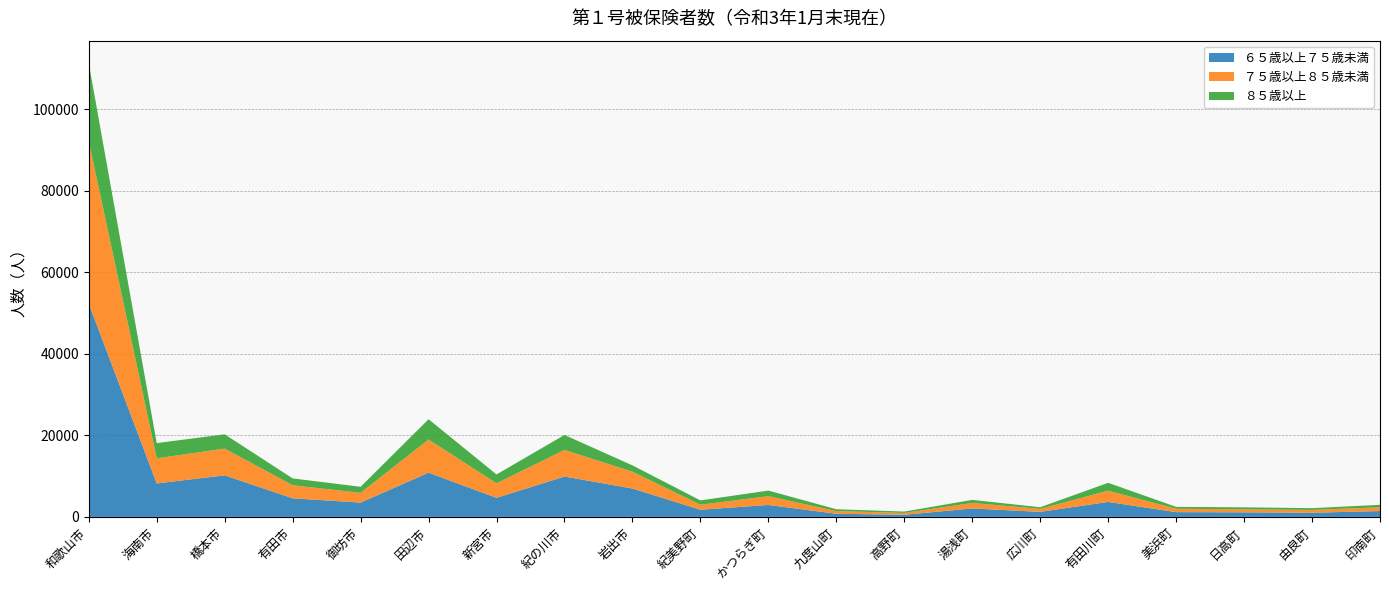

Reading left to right, what are all the values shown in this chart?

６５歳以上７５歳未満: 和歌山市=52313	海南市=8201	橋本市=10193	有田市=4553	御坊市=3508	田辺市=10848	新宮市=4670	紀の川市=9899	岩出市=6958	紀美野町=1760	かつらぎ町=2925	九度山町=769	高野町=520	湯浅町=2072	広川町=1232	有田川町=3667	美浜町=1167	日高町=1120	由良町=1022	印南町=1429
７５歳以上８５歳未満: 和歌山市=39813	海南市=6160	橋本市=6562	有田市=3205	御坊市=2389	田辺市=8134	新宮市=3559	紀の川市=6523	岩出市=4129	紀美野町=1227	かつらぎ町=2149	九度山町=652	高野町=452	湯浅町=1344	広川町=738	有田川町=2752	美浜町=836	日高町=729	由良町=686	印南町=929
８５歳以上: 和歌山市=19118	海南市=3740	橋本市=3502	有田市=1680	御坊市=1483	田辺市=4970	新宮市=2185	紀の川市=3677	岩出市=1549	紀美野町=1058	かつらぎ町=1378	九度山町=455	高野町=335	湯浅町=754	広川町=400	有田川町=1940	美浜町=457	日高町=495	由良町=432	印南町=605